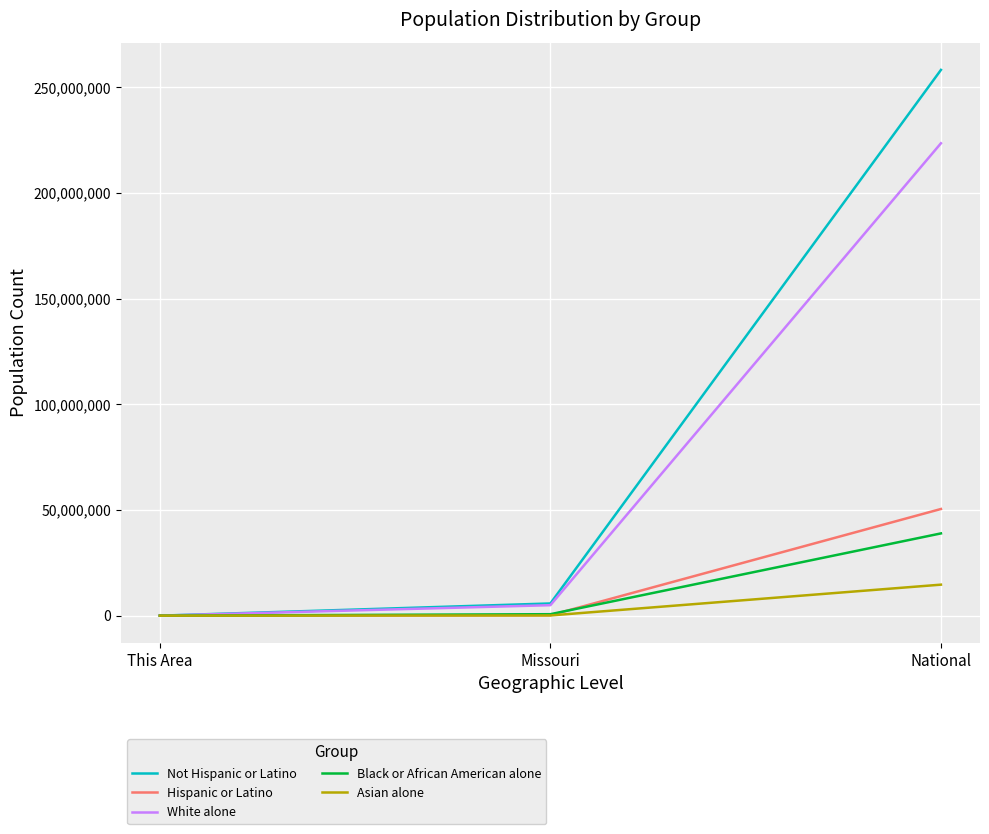

At which label does Not Hispanic or Latino reach its peak?

National